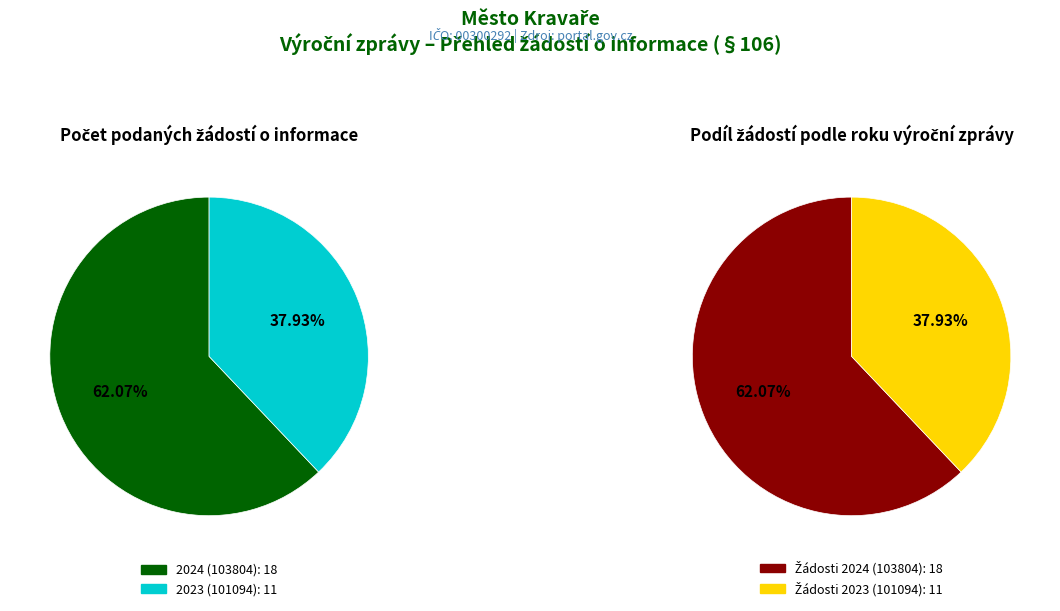

How many slices are in this pie chart?

2